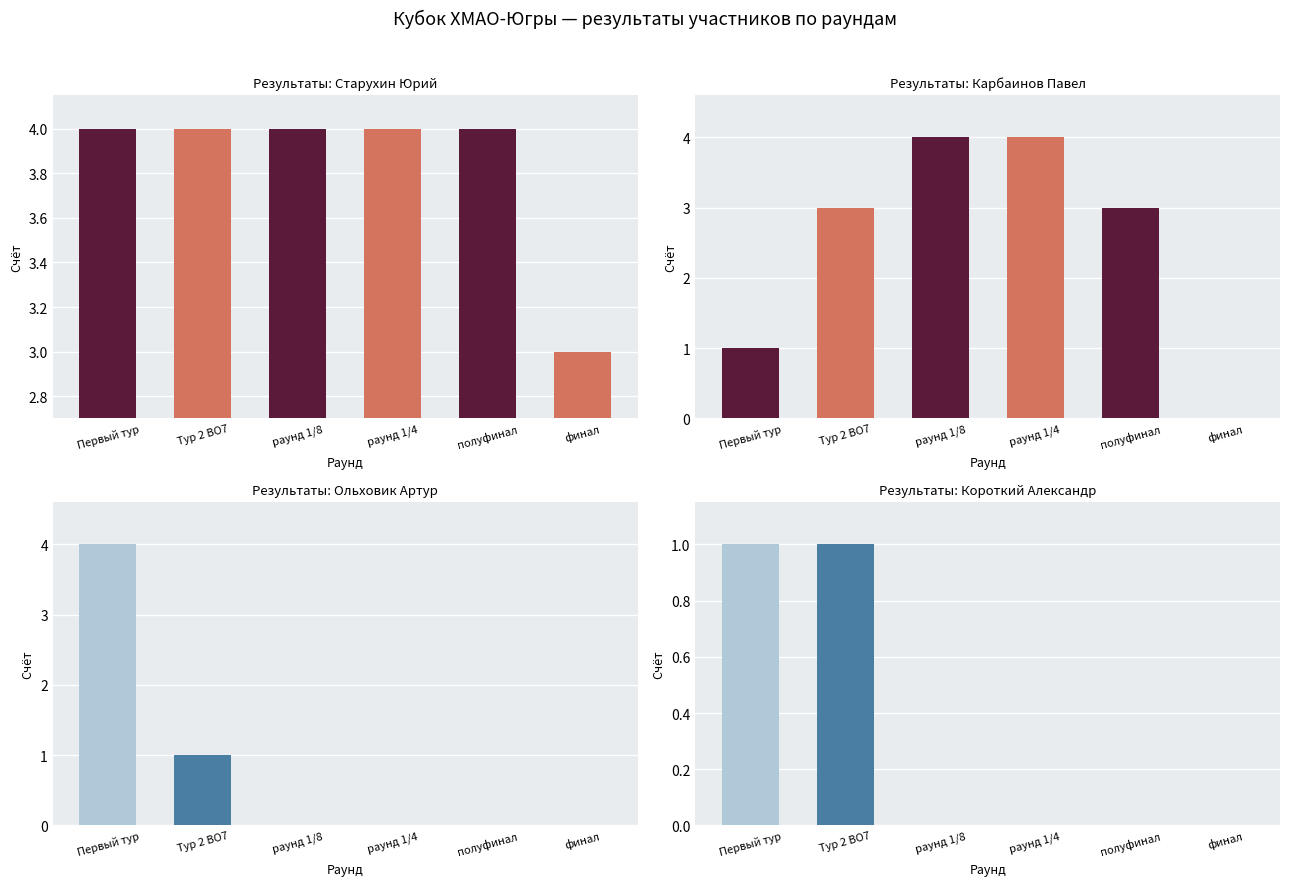

Rank the series at раунд 1/4 from lowest to highest value.

Ольховик Артур, Короткий Александр, Старухин Юрий, Карбаинов Павел